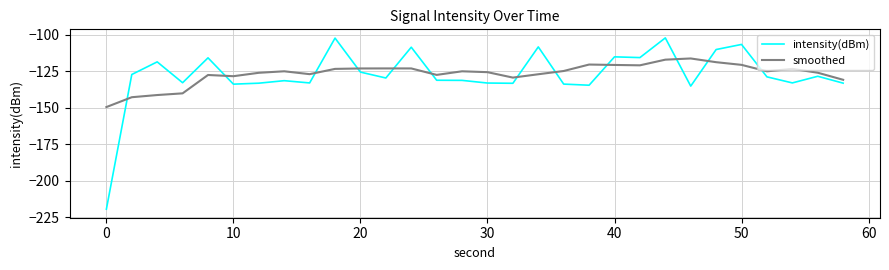

What is the smallest value displayed?

-219.6